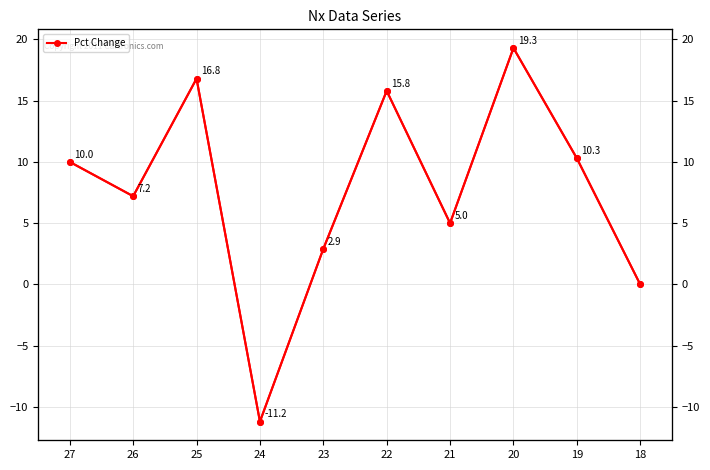

What is the minimum value shown in the chart?

-11.2